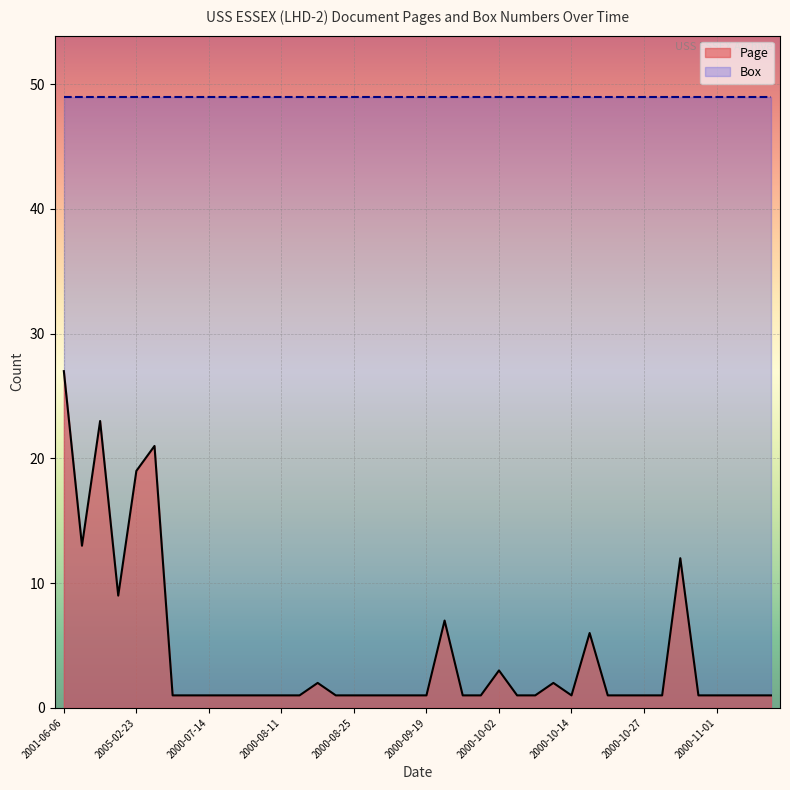

Reading right to left, list all the values displayed in this chart.

1	1	1	1	1	12	1	1	1	1	6	1	2	1	1	3	1	1	7	1	1	1	1	1	1	2	1	1	1	1	1	1	1	1	21	19	9	23	13	27